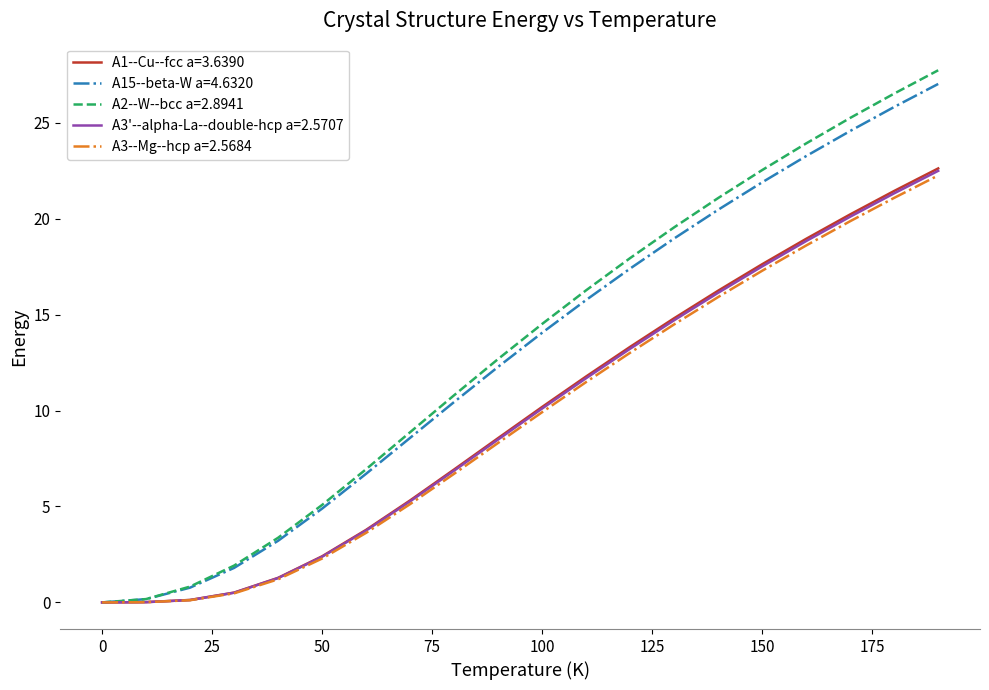

Which series has the widest spread of values?

A2--W--bcc a=2.8941